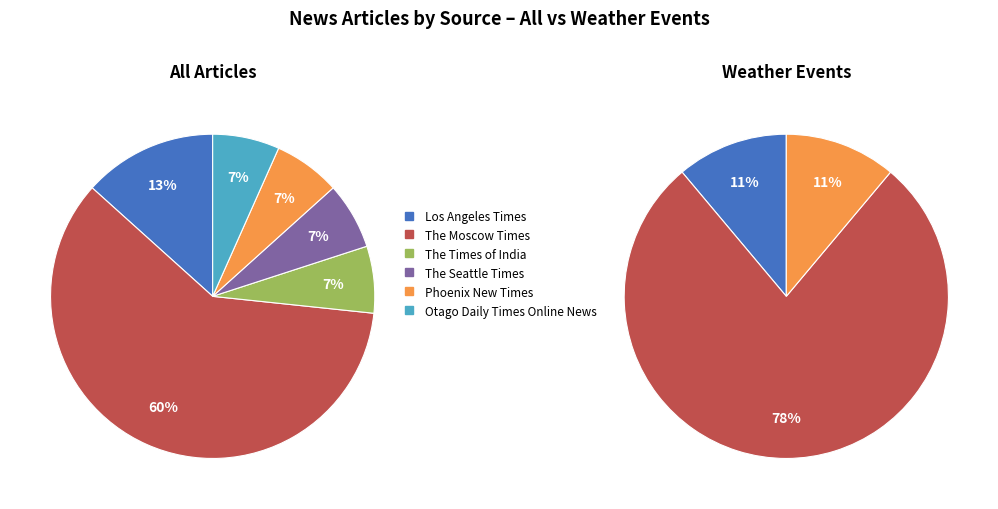

True or false: Phoenix New Times accounts for 1% of the total.

False